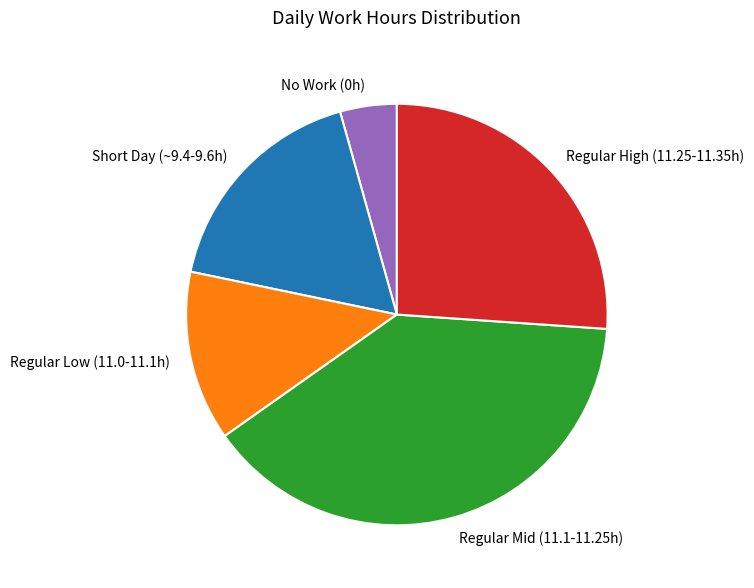

Which slice is the smallest?

No Work (0h)